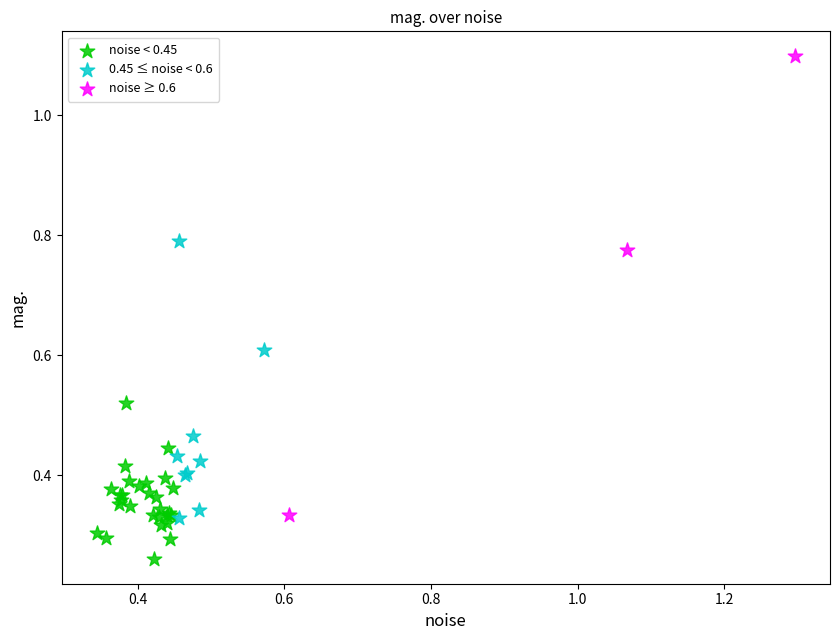

Which series reaches the minimum Y coordinate?

noise < 0.45